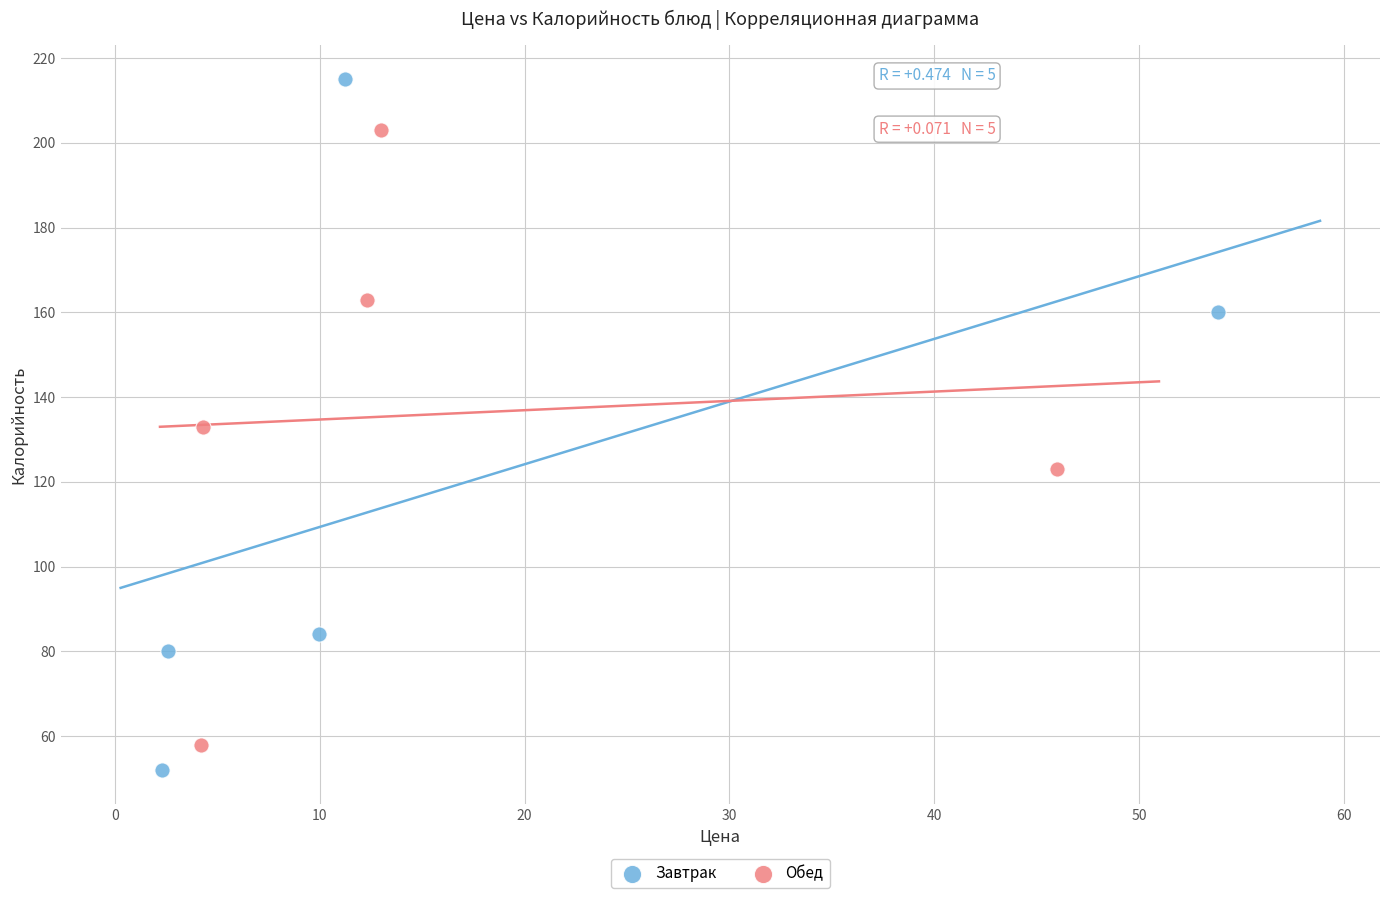

Which series reaches the maximum Y coordinate?

Завтрак